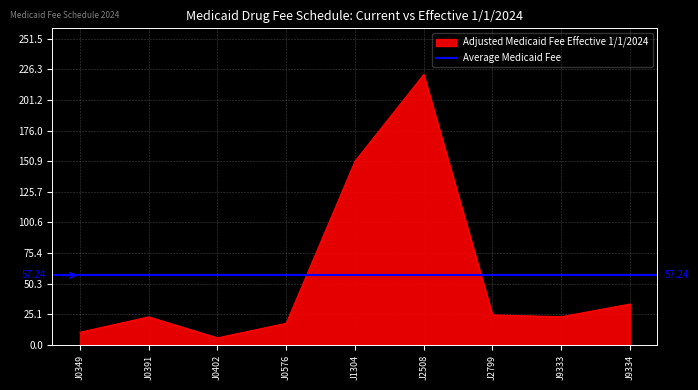

True or false: Current Adjusted Medicaid Fee and Adjusted Medicaid Fee Effective 1/1/2024 cross at least once.

False